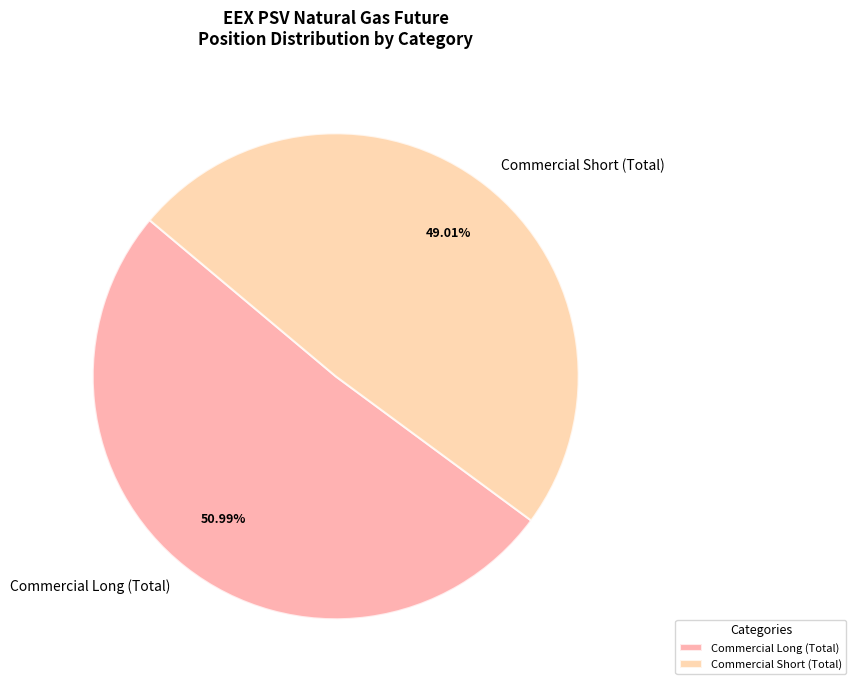

Rank the categories by value from highest to lowest.

Commercial Long (Total), Commercial Short (Total)